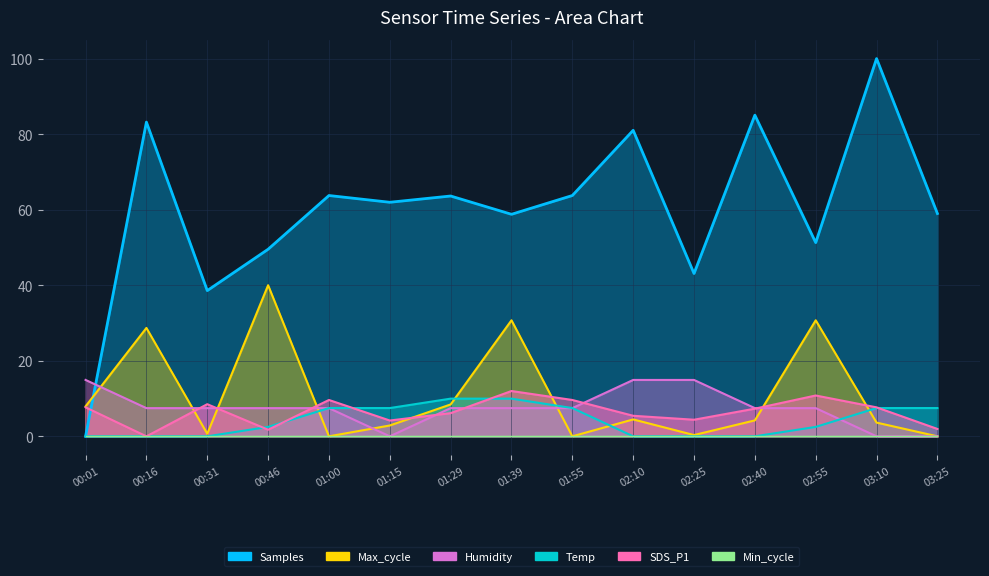

At which category does Humidity reach its first local valley?

01:15